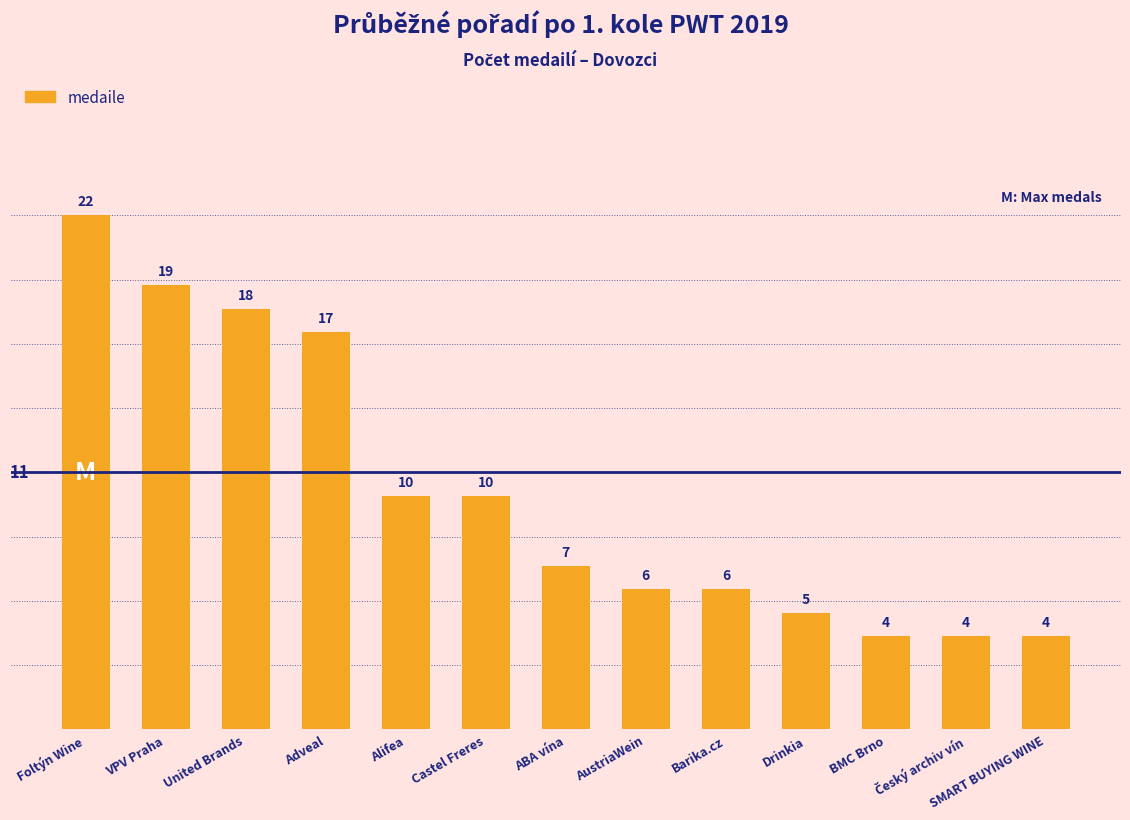

Are the bars grouped side by side (vs. stacked)?

No